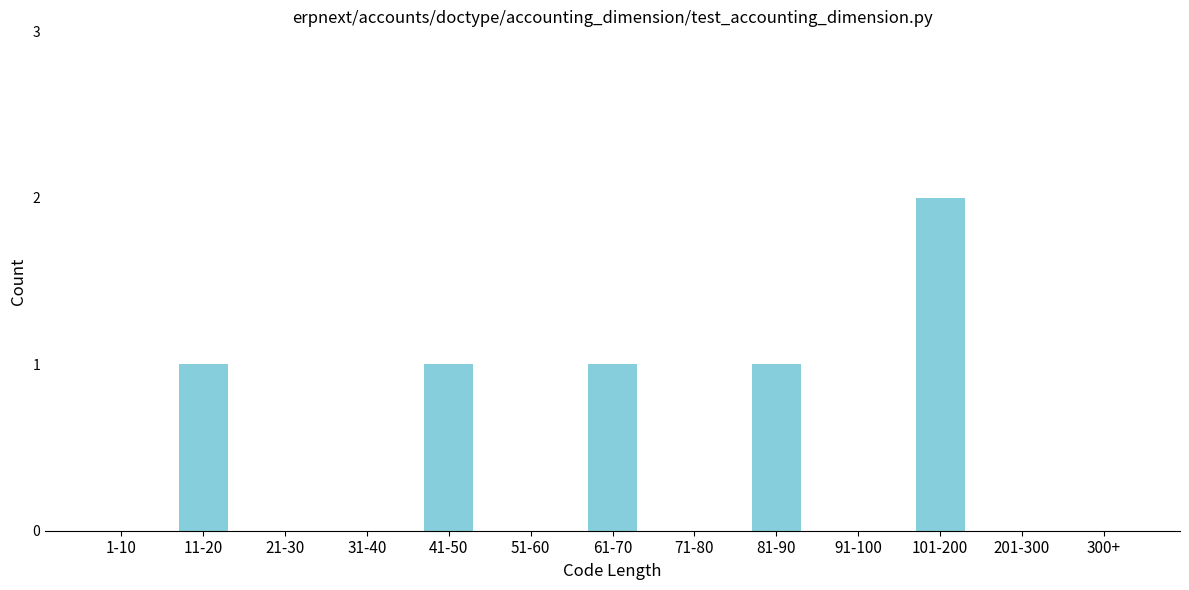

Reading left to right, extract all data points from this chart.

1-10=0	11-20=1	21-30=0	31-40=0	41-50=1	51-60=0	61-70=1	71-80=0	81-90=1	91-100=0	101-200=2	201-300=0	300+=0